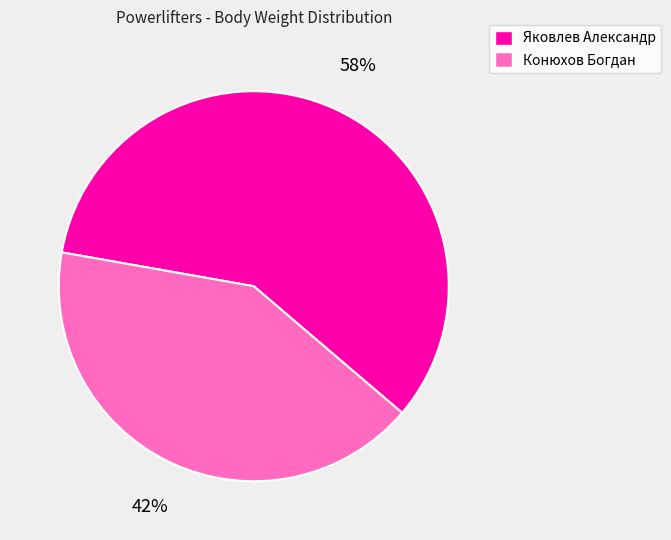

Between Конюхов Богдан and Яковлев Александр, which is larger?

Яковлев Александр